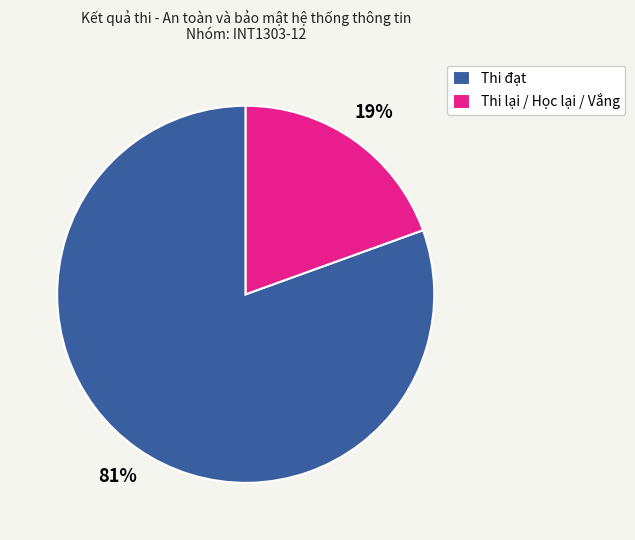

Which slice is the smallest?

Thi lại / Học lại / Vắng